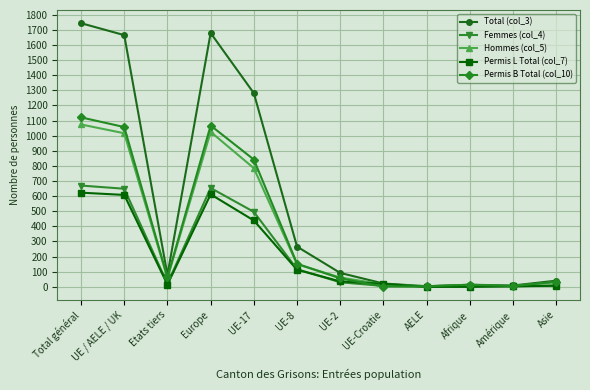

At how many categories does at least one series exceed 1397?

3